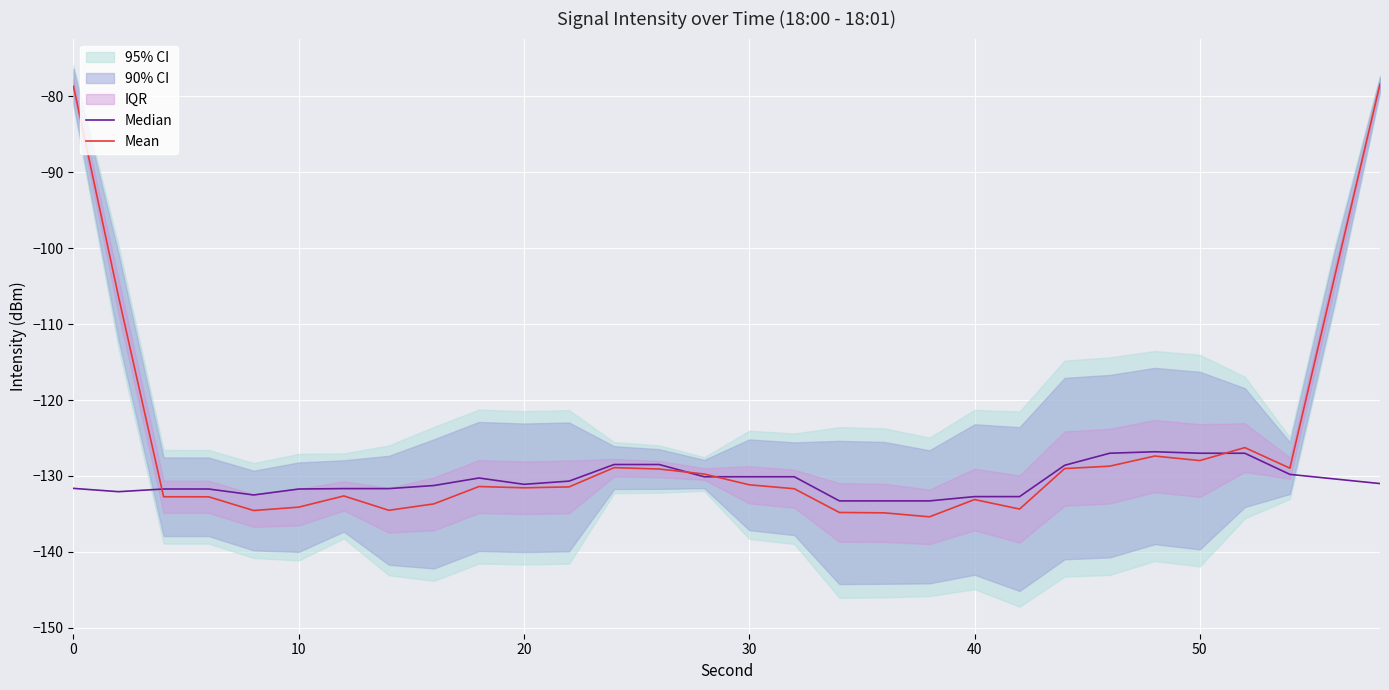

What is the value of the Mean point at the 29th from the left?

-103.6